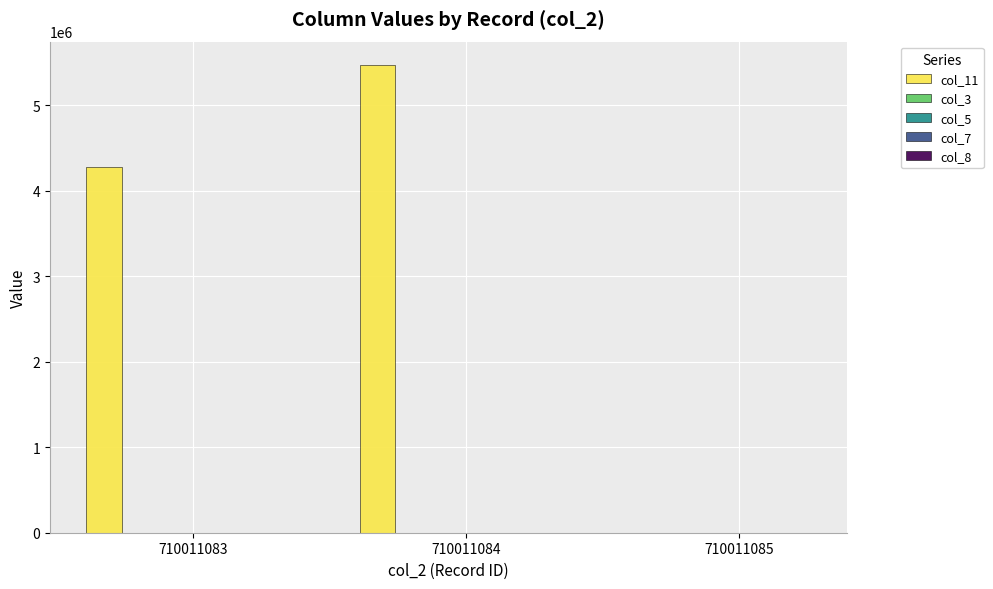

At which category does the chart reach its peak across all series?

710011084